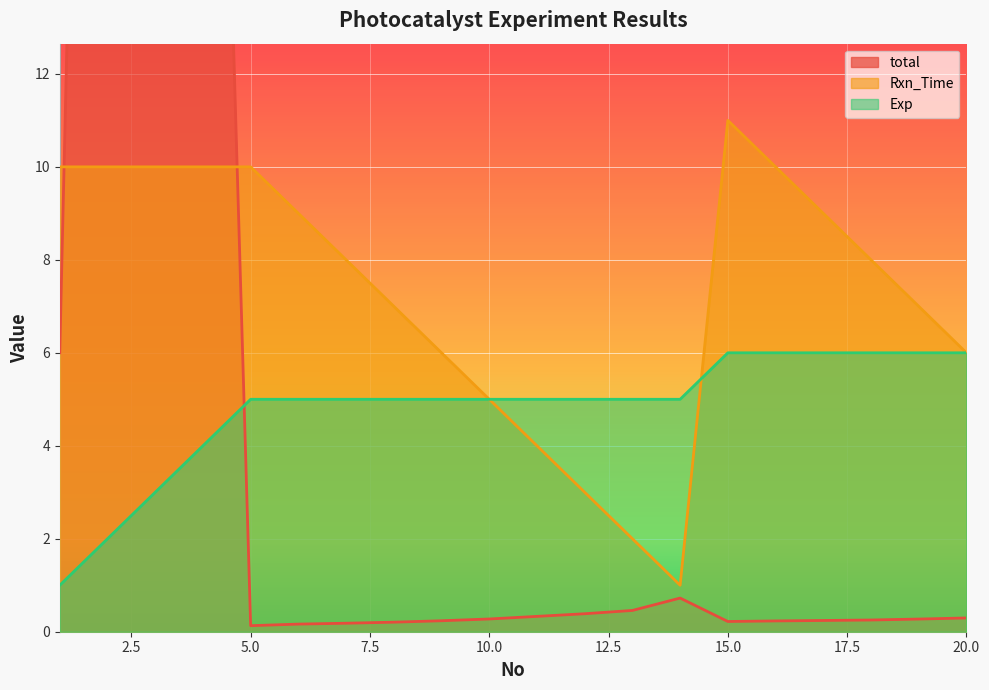

Where is Rxn_Time nearest to the value 6?

9